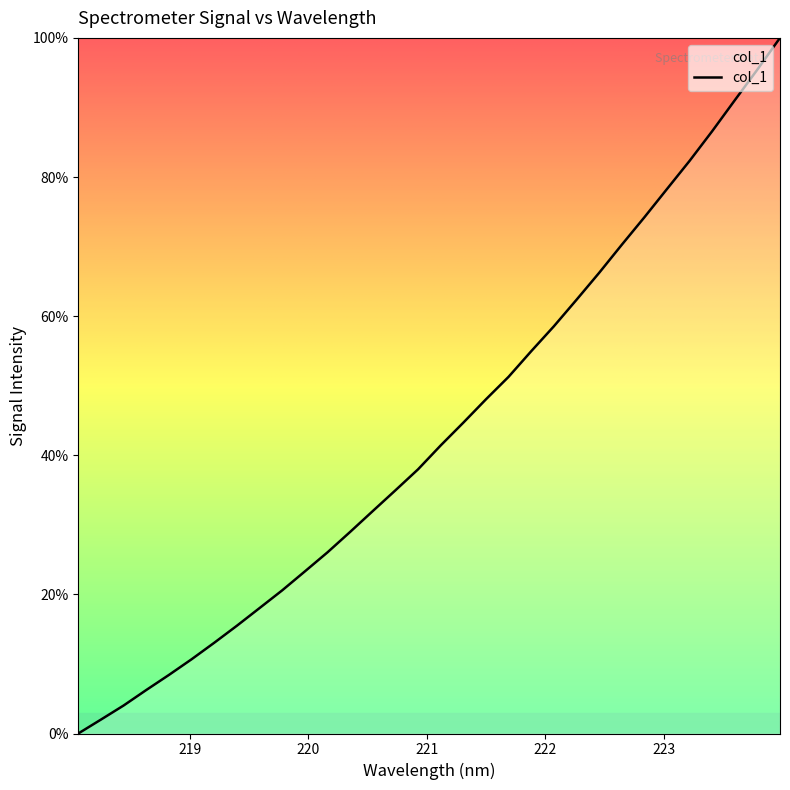

What is the difference between the maximum and minimum values?

100.0